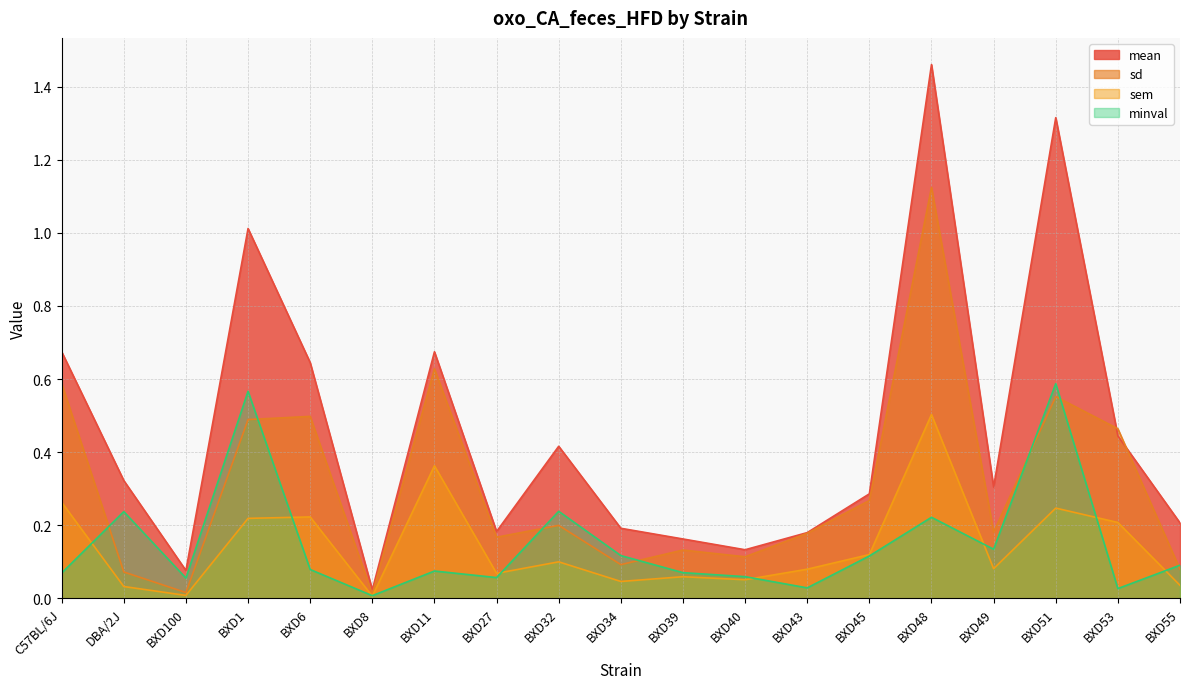

Reading left to right, extract all data points from this chart.

mean: C57BL/6J=0.7	DBA/2J=0.3	BXD100=0.1	BXD1=1.0	BXD6=0.6	BXD8=0.0	BXD11=0.7	BXD27=0.2	BXD32=0.4	BXD34=0.2	BXD39=0.2	BXD40=0.1	BXD43=0.2	BXD45=0.3	BXD48=1.5	BXD49=0.3	BXD51=1.3	BXD53=0.4	BXD55=0.2
sd: C57BL/6J=0.6	DBA/2J=0.1	BXD100=0.0	BXD1=0.5	BXD6=0.5	BXD8=0.0	BXD11=0.6	BXD27=0.2	BXD32=0.2	BXD34=0.1	BXD39=0.1	BXD40=0.1	BXD43=0.2	BXD45=0.3	BXD48=1.1	BXD49=0.2	BXD51=0.6	BXD53=0.5	BXD55=0.1
sem: C57BL/6J=0.3	DBA/2J=0.0	BXD100=0.0	BXD1=0.2	BXD6=0.2	BXD8=0.0	BXD11=0.4	BXD27=0.1	BXD32=0.1	BXD34=0.0	BXD39=0.1	BXD40=0.1	BXD43=0.1	BXD45=0.1	BXD48=0.5	BXD49=0.1	BXD51=0.2	BXD53=0.2	BXD55=0.0
minval: C57BL/6J=0.1	DBA/2J=0.2	BXD100=0.1	BXD1=0.6	BXD6=0.1	BXD8=0.0	BXD11=0.1	BXD27=0.1	BXD32=0.2	BXD34=0.1	BXD39=0.1	BXD40=0.1	BXD43=0.0	BXD45=0.1	BXD48=0.2	BXD49=0.1	BXD51=0.6	BXD53=0.0	BXD55=0.1